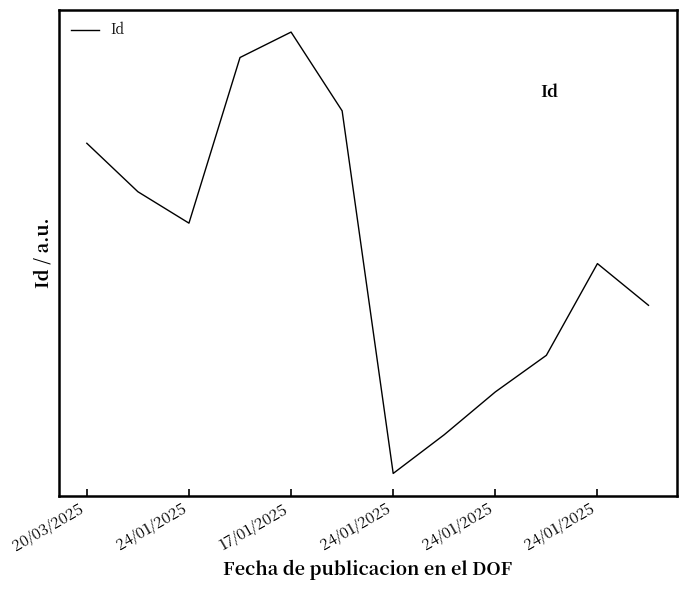

Does the chart display data point markers on the line(s)?

No